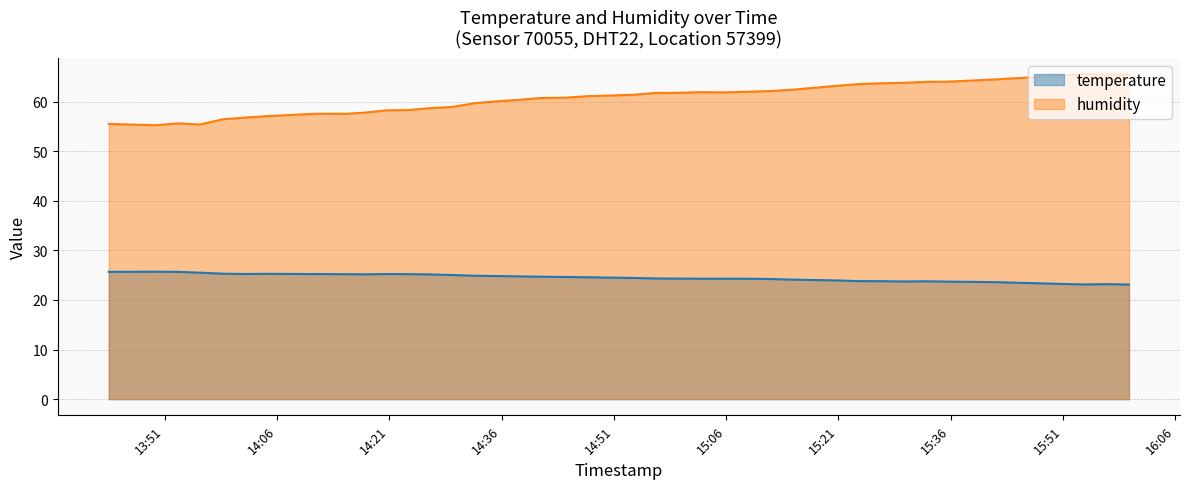

At which category is the sum across all series the highest?

2022-10-29T15:54:01